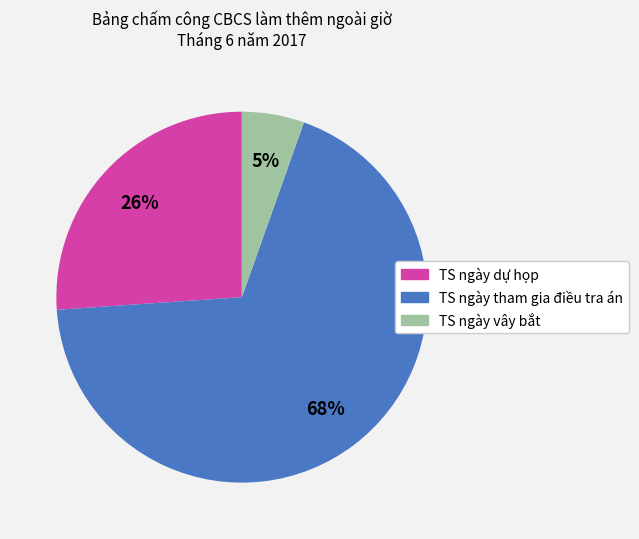

How many segments does this pie chart have?

3